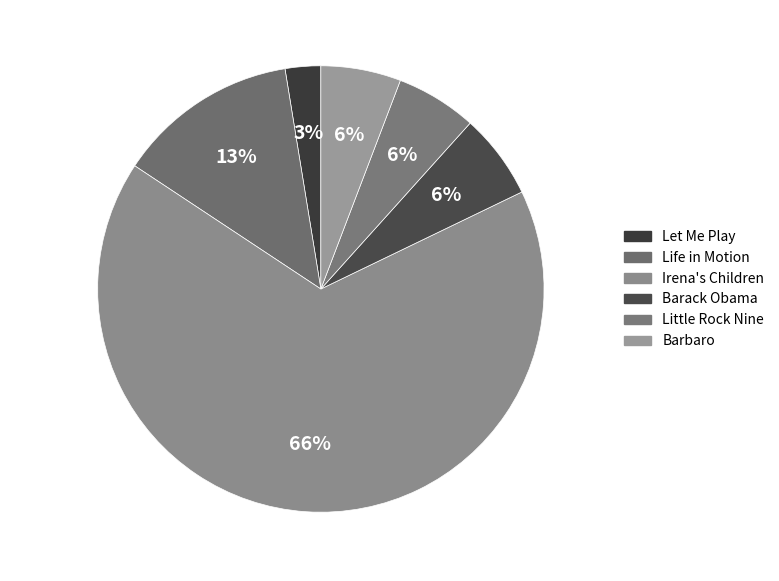

The Life in Motion slice represents 23% of the pie. True or false?

False